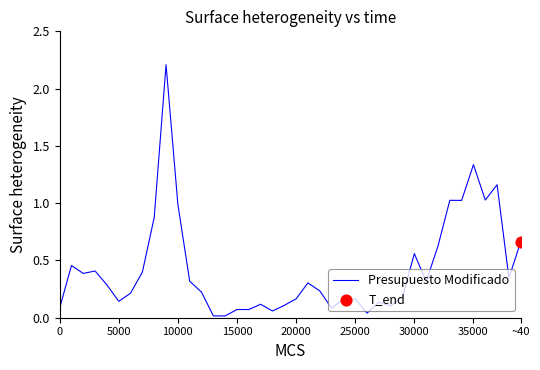

Does the chart have visible grid lines?

No